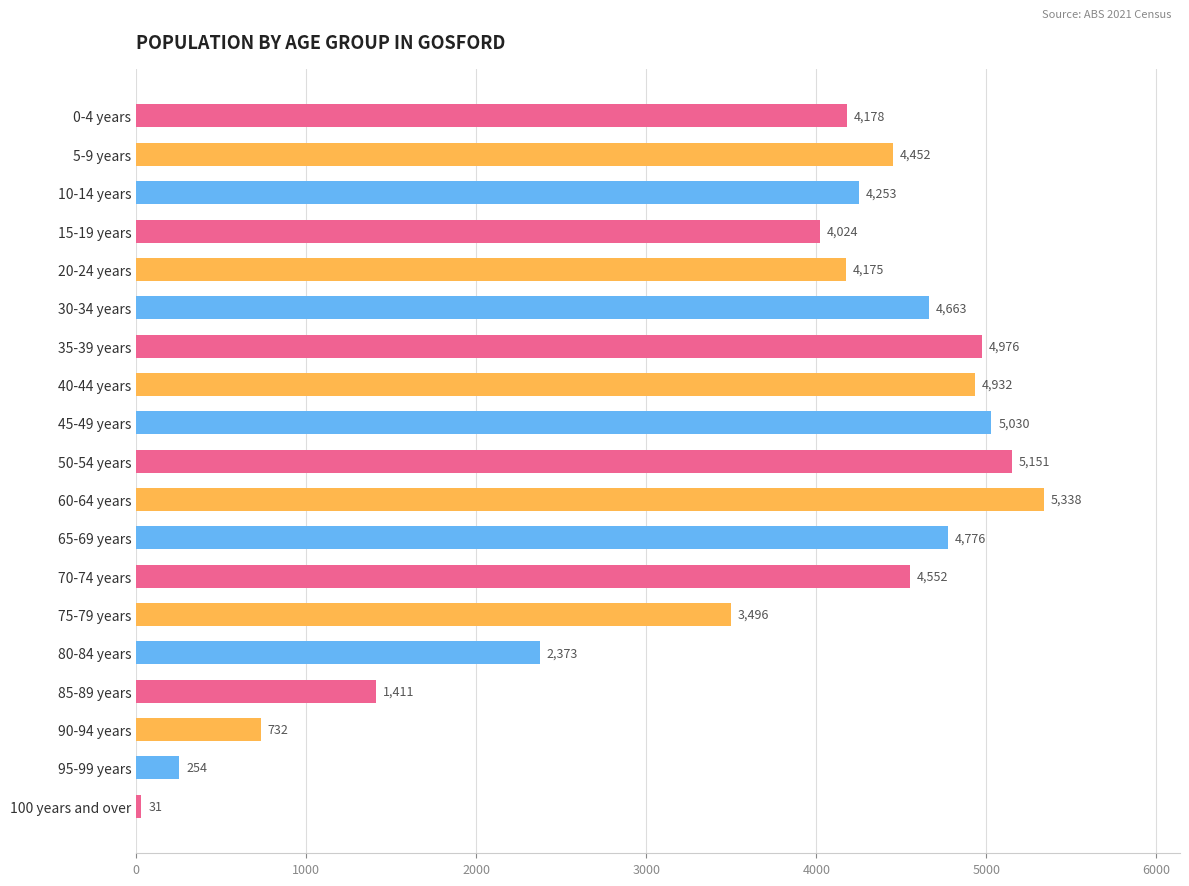

Which label corresponds to the largest value in the chart?

60-64 years